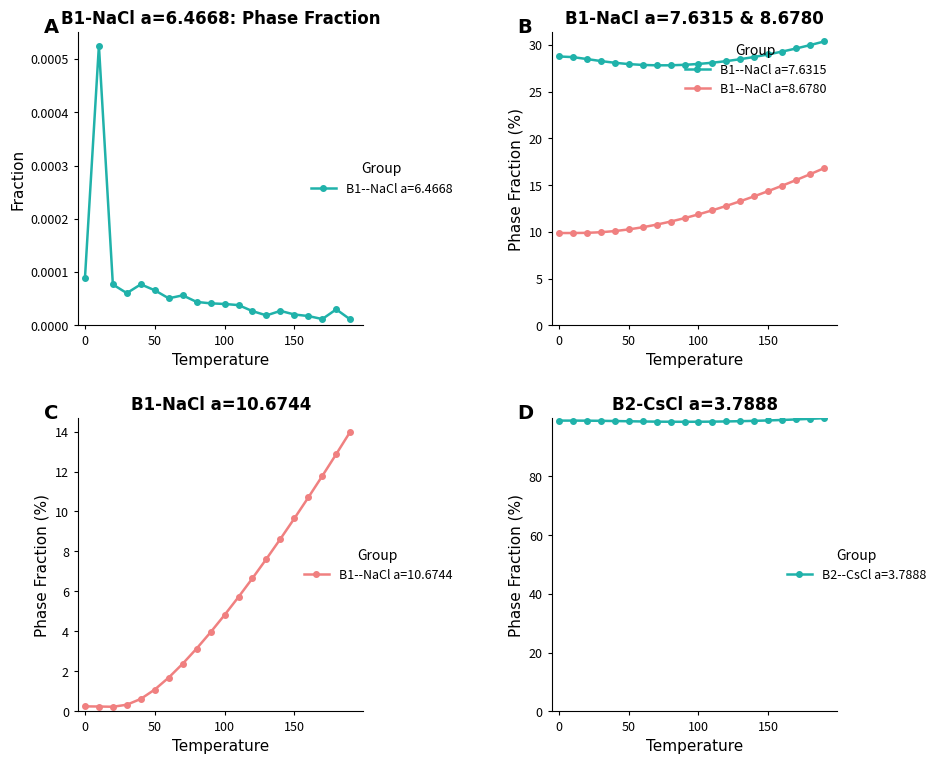

What is the value of the B1--NaCl a=10.6744 point at the 14th from the left?

7.6